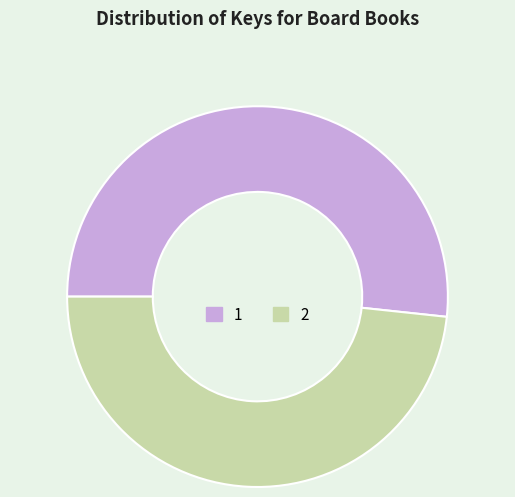

Combined, do 1 and 2 account for over 50%?

Yes